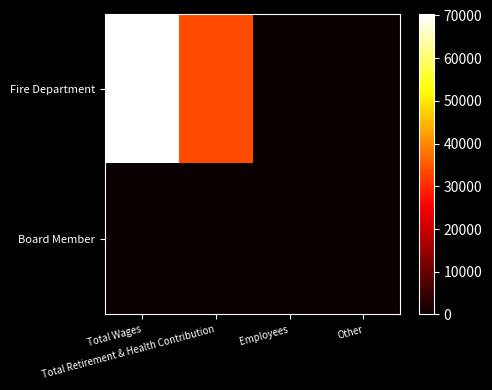

Between Employees and Total Retirement & Health Contribution, which is larger?

Total Retirement & Health Contribution